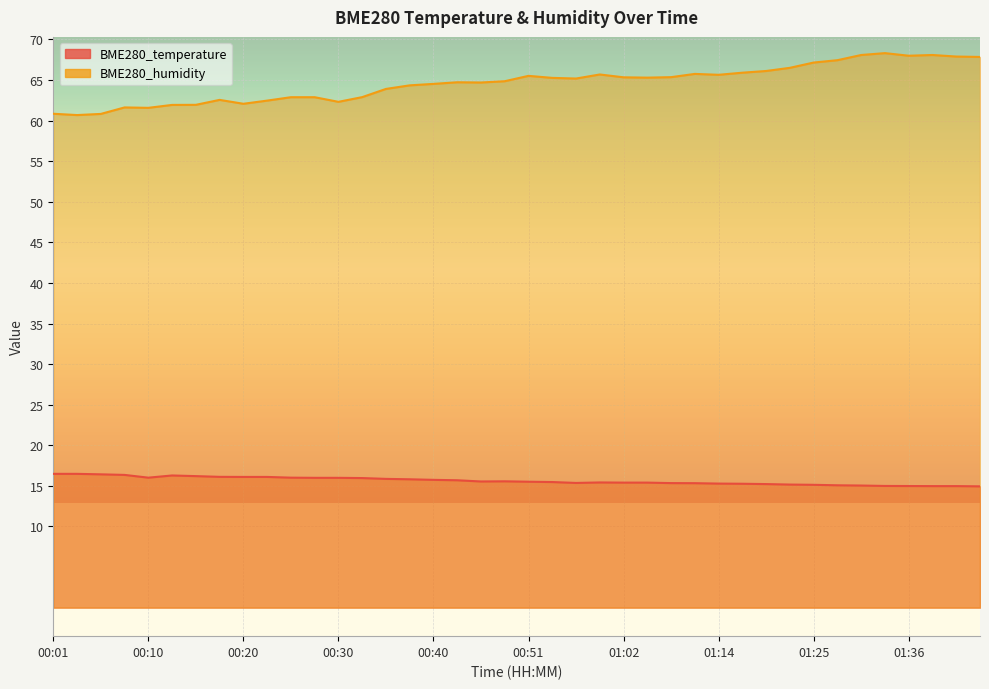

At how many categories does at least one series exceed 18?

40